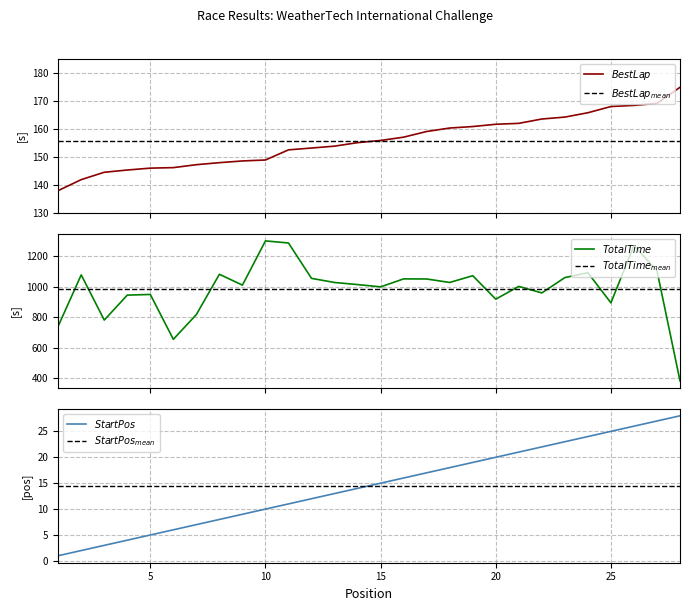

The value of Best Lap time at 22 is 263.7. True or false?

False